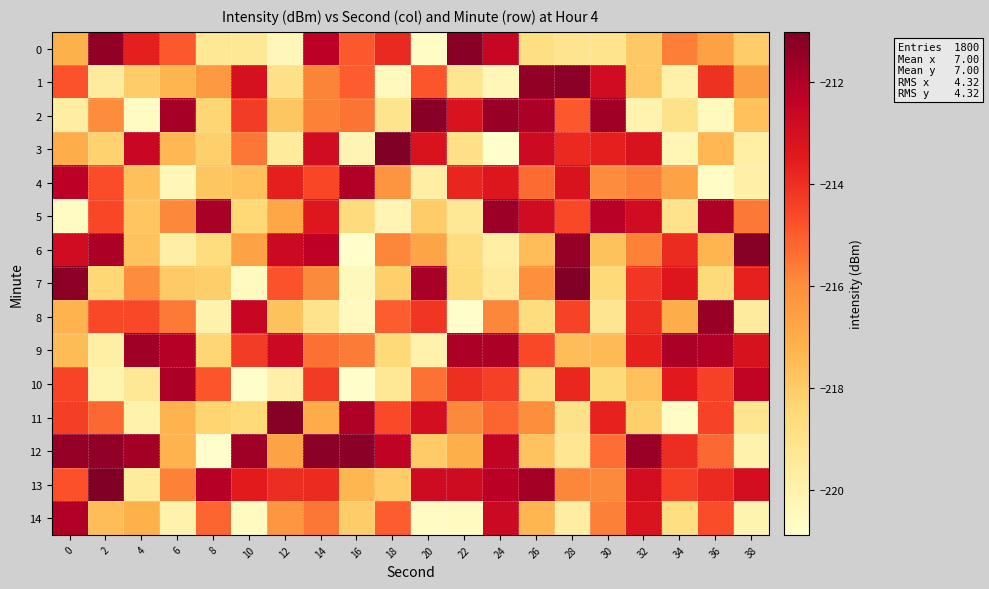

Reading right to left, extract all data points from this chart.

0: 38=-218.0	36=-216.6	34=-215.7	32=-217.9	30=-219.1	28=-219.1	26=-218.8	24=-212.6	22=-211.2	20=-220.7	18=-213.8	16=-214.9	14=-212.3	12=-220.3	10=-219.4	8=-219.4	6=-214.9	4=-213.6	2=-211.4	0=-217.2
1: 38=-216.5	36=-214.1	34=-219.9	32=-217.9	30=-212.8	28=-211.3	26=-211.4	24=-220.3	22=-219.2	20=-214.8	18=-220.5	16=-215.0	14=-215.8	12=-218.9	10=-213.1	8=-216.4	6=-217.3	4=-218.0	2=-219.5	0=-214.8
2: 38=-217.7	36=-220.5	34=-219.0	32=-220.0	30=-211.7	28=-214.9	26=-212.0	24=-211.5	22=-213.2	20=-211.2	18=-219.1	16=-215.5	14=-215.7	12=-217.8	10=-214.3	8=-218.3	6=-211.8	4=-220.6	2=-216.0	0=-219.7
3: 38=-219.8	36=-217.3	34=-220.2	32=-213.2	30=-213.6	28=-213.9	26=-212.8	24=-220.9	22=-218.9	20=-213.2	18=-211.1	16=-220.2	14=-212.9	12=-219.5	10=-215.5	8=-218.1	6=-217.4	4=-212.6	2=-218.2	0=-217.0
4: 38=-219.8	36=-220.7	34=-216.6	32=-215.7	30=-216.0	28=-213.2	26=-215.3	24=-213.3	22=-213.8	20=-219.7	18=-216.2	16=-212.0	14=-214.5	12=-213.6	10=-217.7	8=-217.8	6=-220.3	4=-217.6	2=-214.7	0=-212.3
5: 38=-215.5	36=-212.0	34=-219.1	32=-212.9	30=-212.2	28=-214.6	26=-212.8	24=-211.6	22=-219.3	20=-218.0	18=-220.2	16=-218.6	14=-213.4	12=-216.8	10=-218.4	8=-211.8	6=-215.8	4=-217.8	2=-214.6	0=-220.6
6: 38=-211.2	36=-217.3	34=-213.9	32=-215.7	30=-217.7	28=-211.5	26=-217.5	24=-219.7	22=-218.7	20=-216.7	18=-215.8	16=-220.9	14=-212.3	12=-212.7	10=-216.7	8=-218.6	6=-219.8	4=-217.7	2=-212.0	0=-212.8
7: 38=-213.6	36=-218.5	34=-213.3	32=-214.2	30=-218.5	28=-211.1	26=-216.0	24=-219.5	22=-218.5	20=-211.8	18=-218.1	16=-220.4	14=-215.9	12=-214.8	10=-220.6	8=-218.1	6=-217.9	4=-215.9	2=-218.4	0=-211.3
8: 38=-219.5	36=-211.6	34=-217.1	32=-214.0	30=-219.2	28=-214.5	26=-218.7	24=-215.8	22=-220.8	20=-214.1	18=-215.0	16=-220.5	14=-219.1	12=-217.7	10=-212.6	8=-220.0	6=-215.6	4=-214.6	2=-214.6	0=-217.2
9: 38=-213.1	36=-212.1	34=-212.0	32=-213.7	30=-217.4	28=-217.5	26=-214.6	24=-211.9	22=-211.9	20=-220.0	18=-218.5	16=-215.6	14=-215.4	12=-212.7	10=-214.3	8=-218.3	6=-212.1	4=-211.7	2=-219.8	0=-217.5
10: 38=-212.4	36=-214.4	34=-213.5	32=-217.7	30=-218.5	28=-213.8	26=-218.7	24=-214.4	22=-214.0	20=-215.4	18=-219.3	16=-220.9	14=-214.3	12=-219.9	10=-220.8	8=-214.9	6=-211.9	4=-219.3	2=-220.1	0=-214.5
11: 38=-219.2	36=-214.5	34=-220.7	32=-218.1	30=-213.7	28=-219.0	26=-216.0	24=-215.2	22=-215.9	20=-213.0	18=-214.6	16=-212.0	14=-217.0	12=-211.2	10=-218.5	8=-218.3	6=-217.2	4=-220.0	2=-215.2	0=-214.3
12: 38=-220.0	36=-215.2	34=-214.0	32=-211.6	30=-215.4	28=-219.2	26=-217.8	24=-212.4	22=-217.1	20=-218.0	18=-212.4	16=-211.3	14=-211.3	12=-216.6	10=-211.6	8=-220.8	6=-217.2	4=-211.8	2=-211.4	0=-211.5
13: 38=-213.0	36=-213.9	34=-214.4	32=-212.9	30=-215.9	28=-215.8	26=-211.8	24=-212.3	22=-212.8	20=-212.8	18=-218.0	16=-217.3	14=-213.9	12=-214.0	10=-213.5	8=-212.1	6=-215.7	4=-219.5	2=-211.0	0=-214.8
14: 38=-220.1	36=-214.7	34=-218.8	32=-213.2	30=-215.7	28=-219.7	26=-217.3	24=-212.7	22=-220.5	20=-220.6	18=-215.0	16=-218.1	14=-215.5	12=-216.3	10=-220.6	8=-215.1	6=-220.0	4=-217.2	2=-217.5	0=-212.0